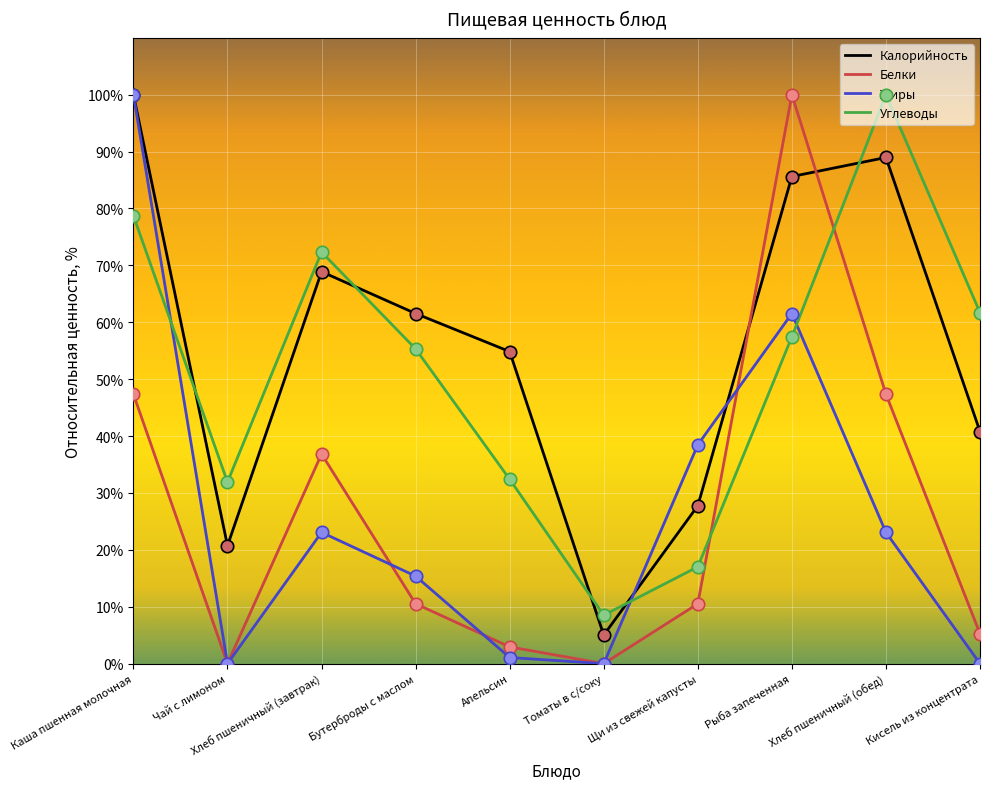

What is the difference between the highest and lowest values at Чай с лимоном?

31.9